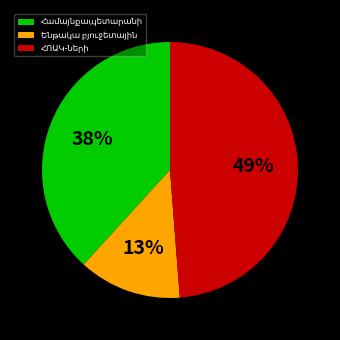

To the nearest percent, what is the average slice percentage?

33%